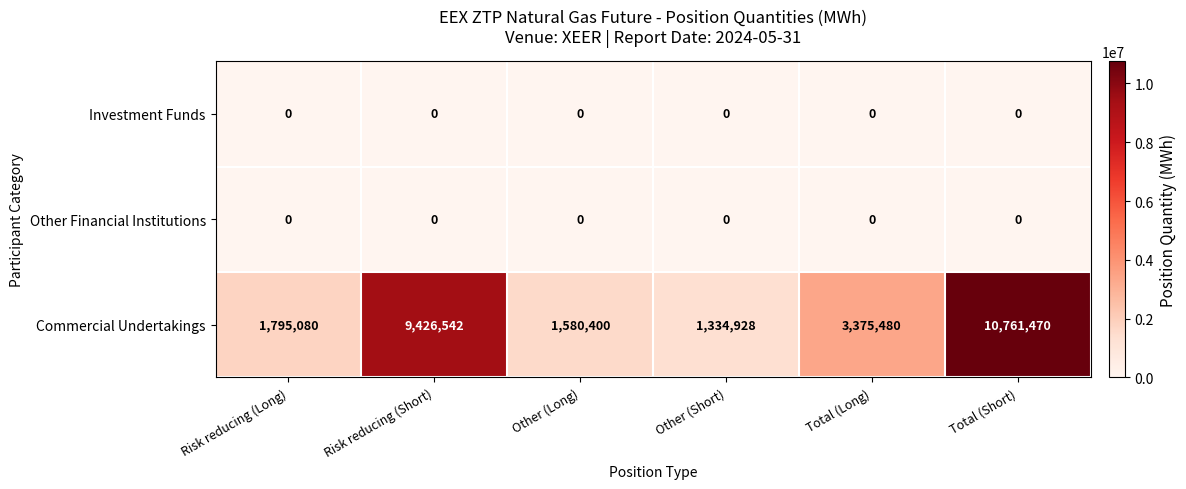

At which label does Commercial Undertakings reach its peak?

Total (Short)